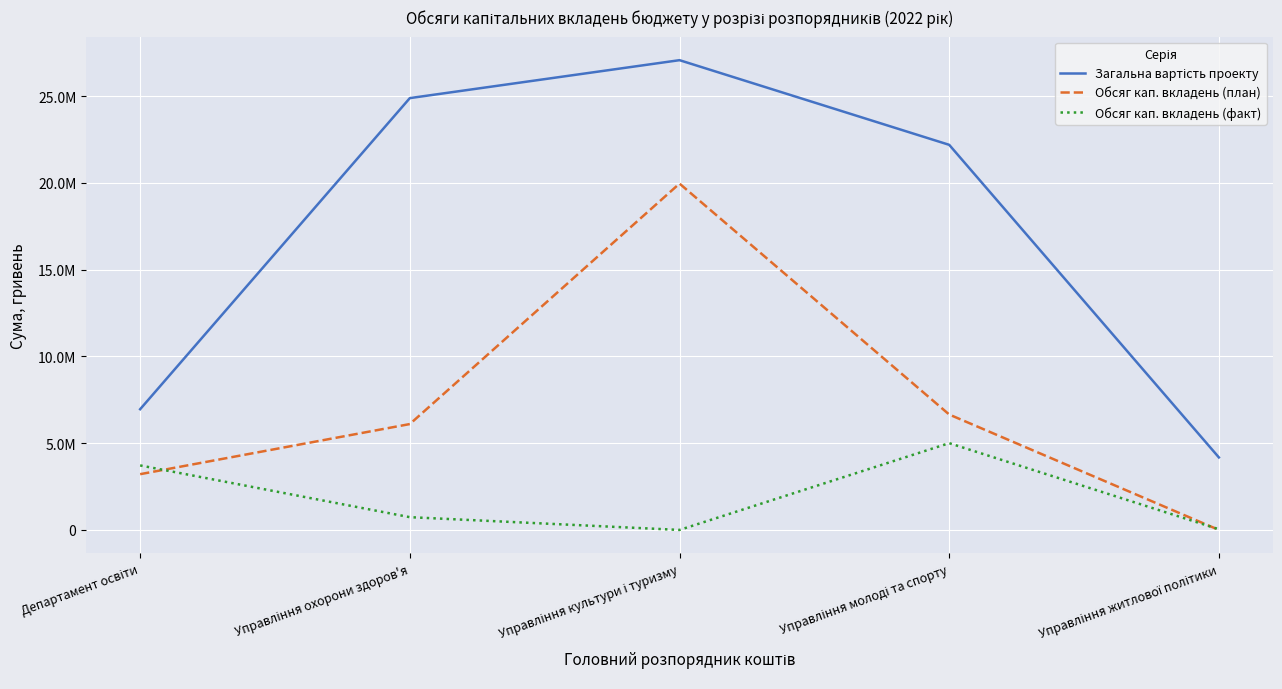

Is this an area chart (filled region under the line)?

No